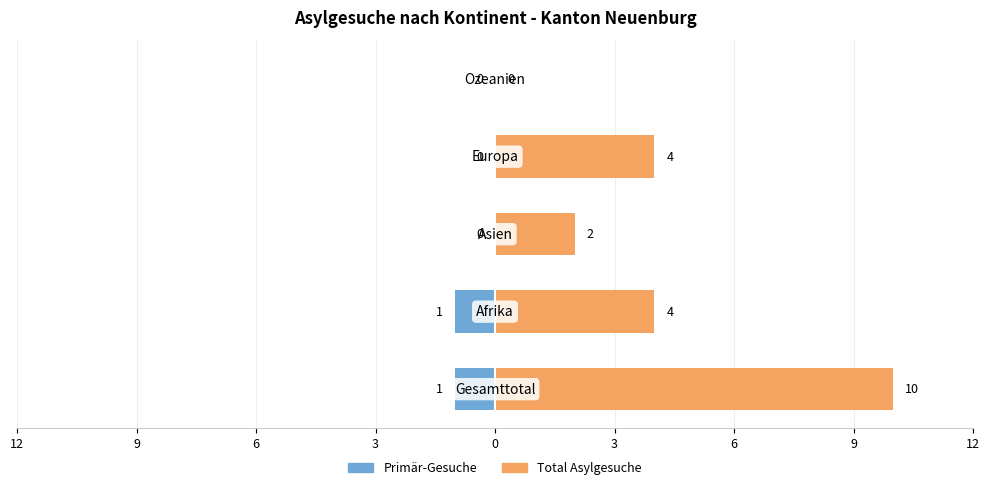

At 0, list the series in order from largest to smallest.

Total Asylgesuche, Primär-Gesuche